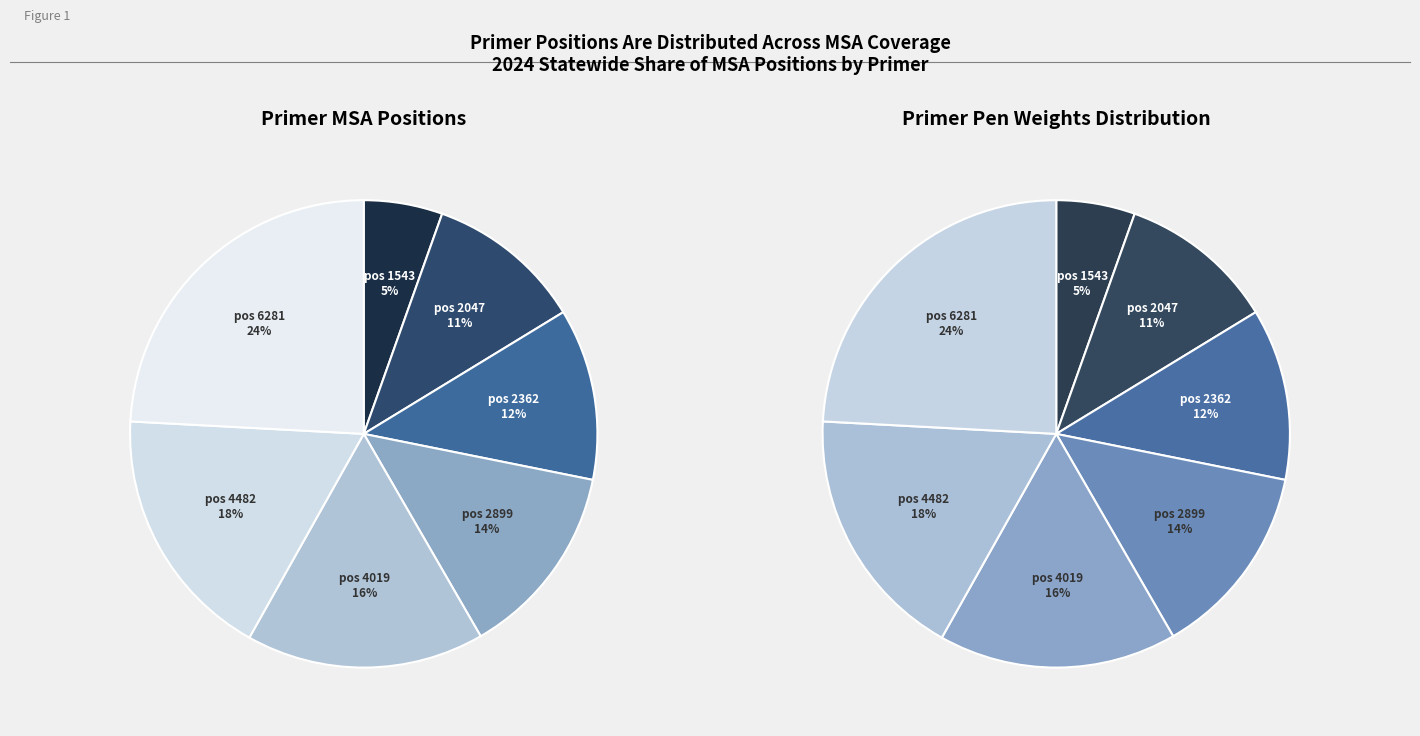

Is 4019 the majority of the pie?

No